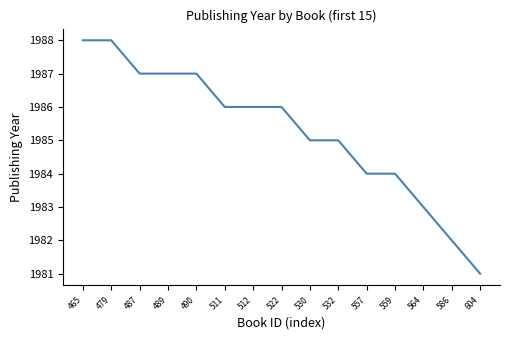

The value at 530 is 3067. True or false?

False